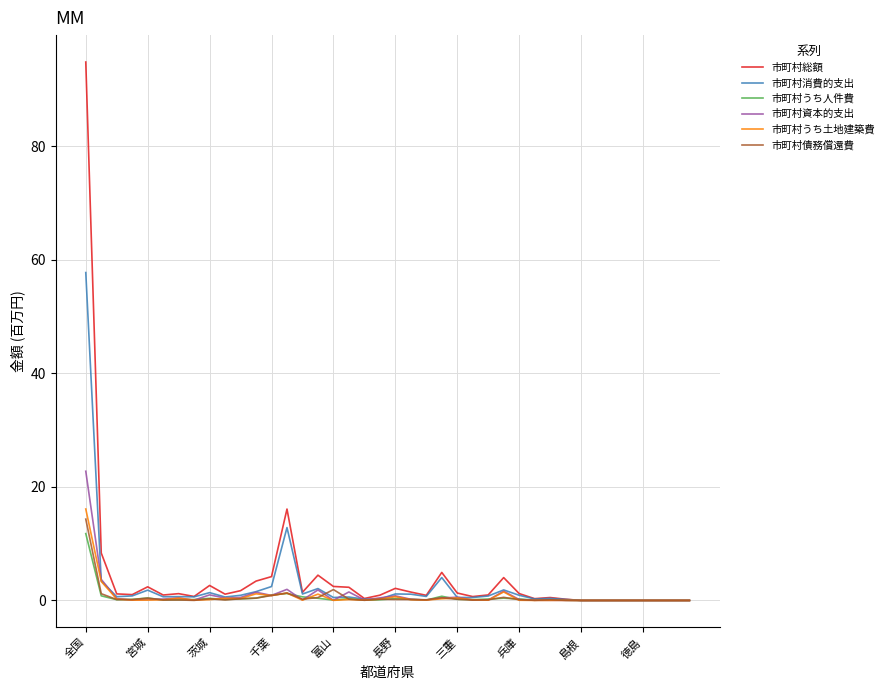

Which series has the largest range (max minus min)?

市町村総額